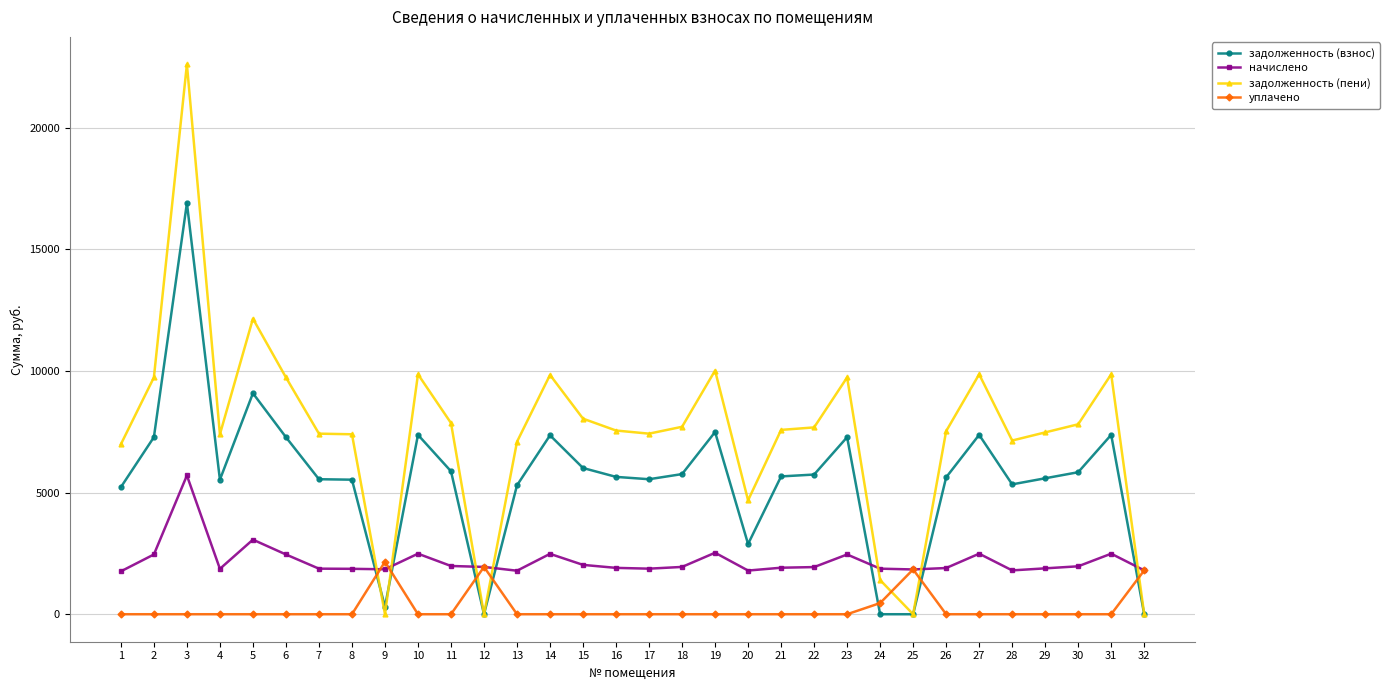

True or false: уплачено has more than 1 interior local peaks.

True